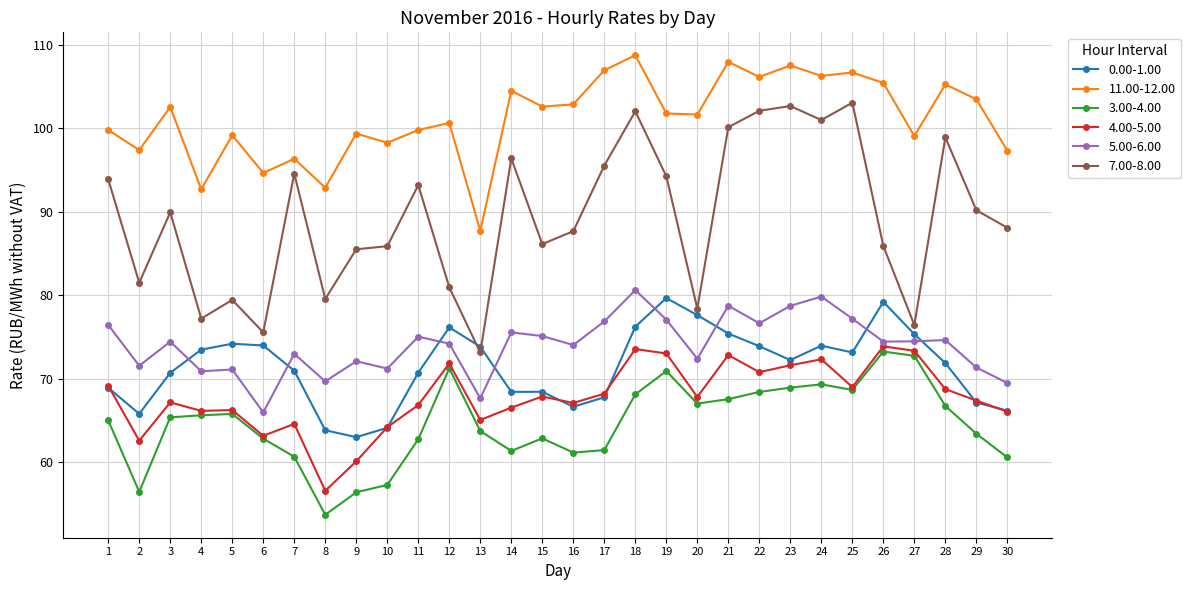

The value of 11.00-12.00 at 16 is 142.6. True or false?

False